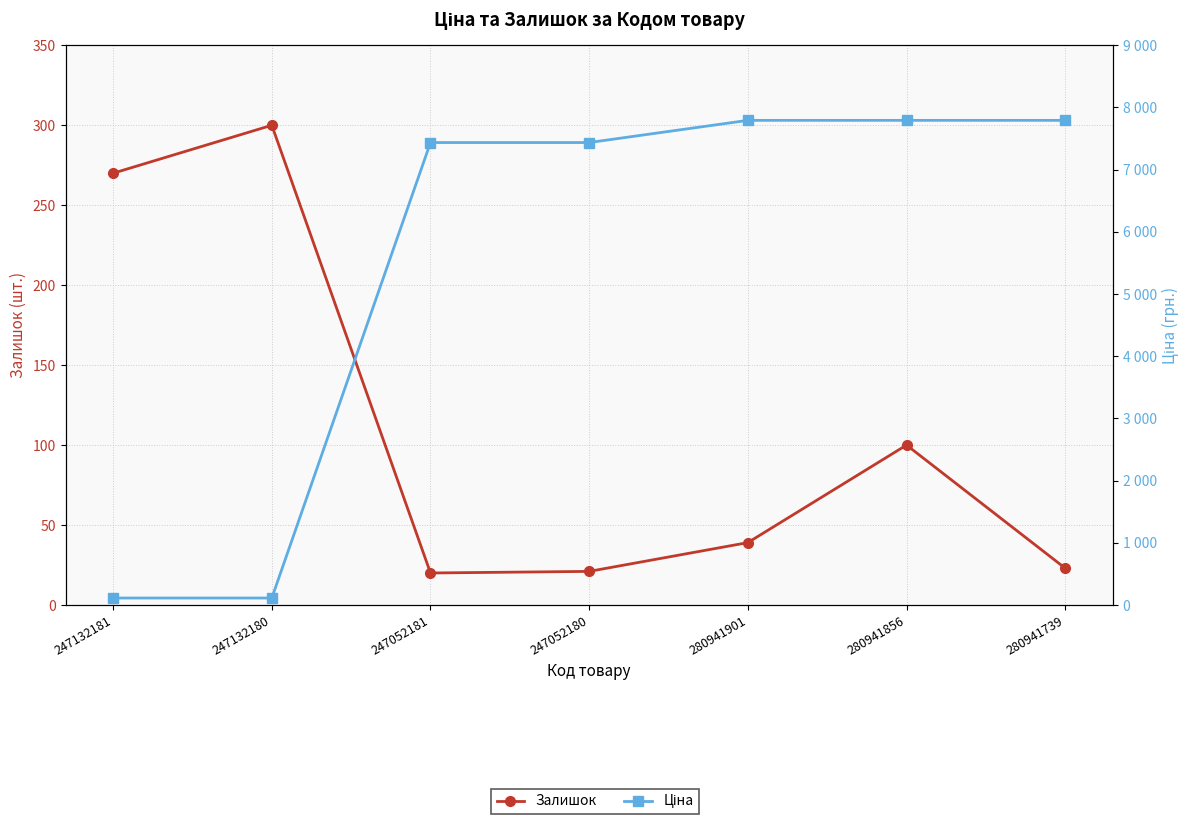

At which category is the sum across all series the highest?

280941856